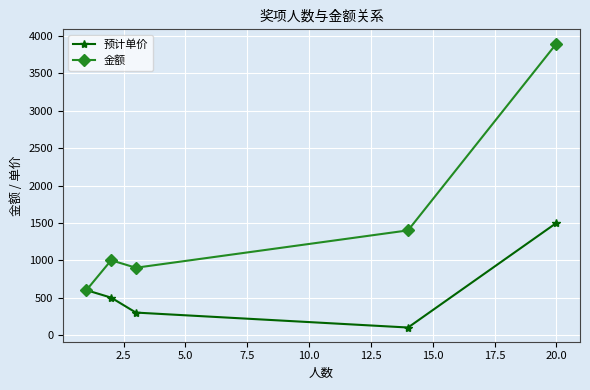

Reading left to right, what are all the values shown in this chart?

预计单价: 600	500	300	100	1500
金额: 600	1000	900	1400	3900